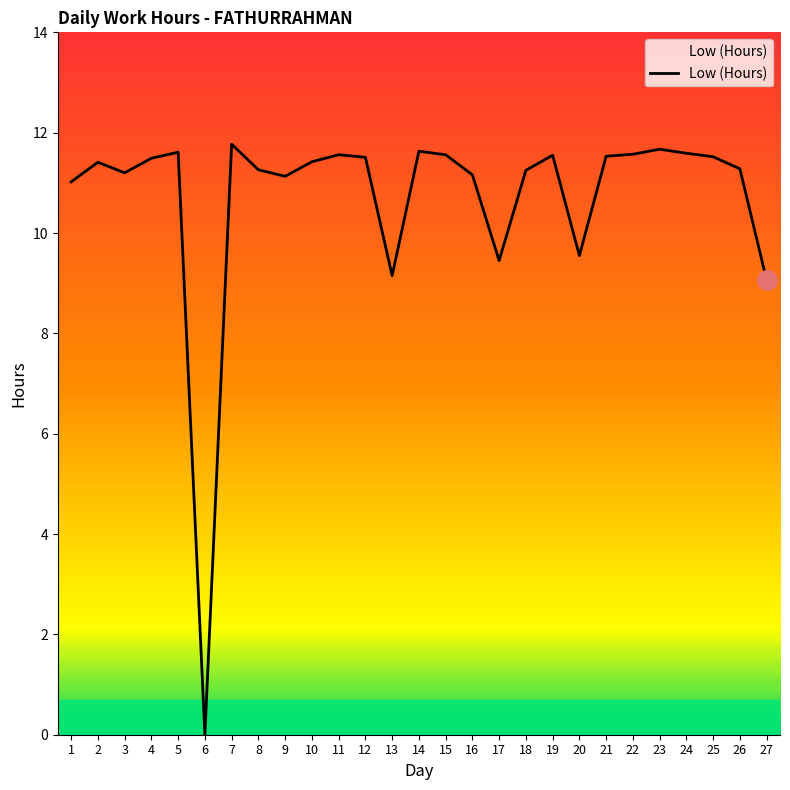

What is the greatest value displayed?

11.8